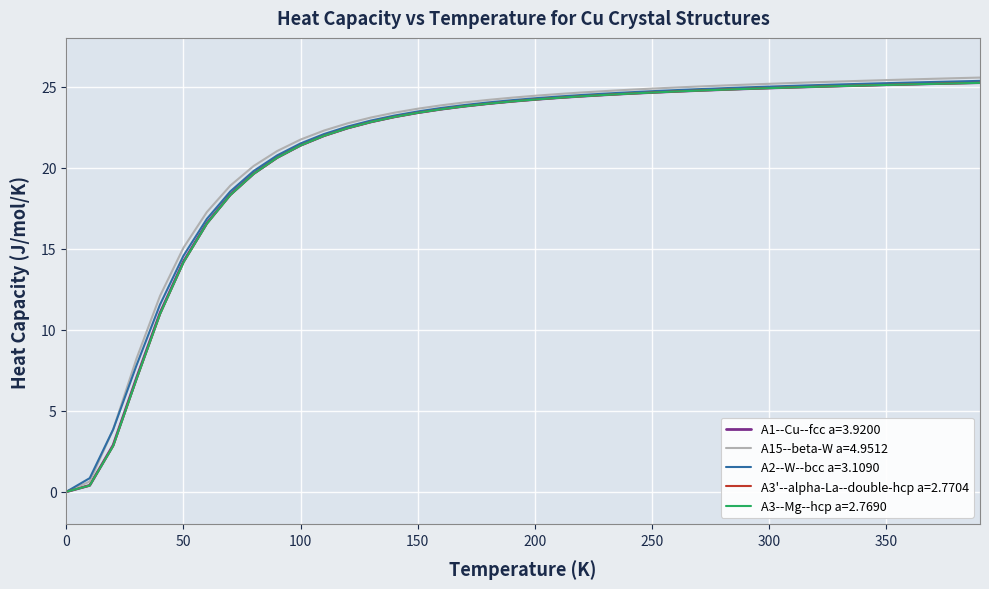

Which series has the largest range (max minus min)?

A15--beta-W a=4.9512